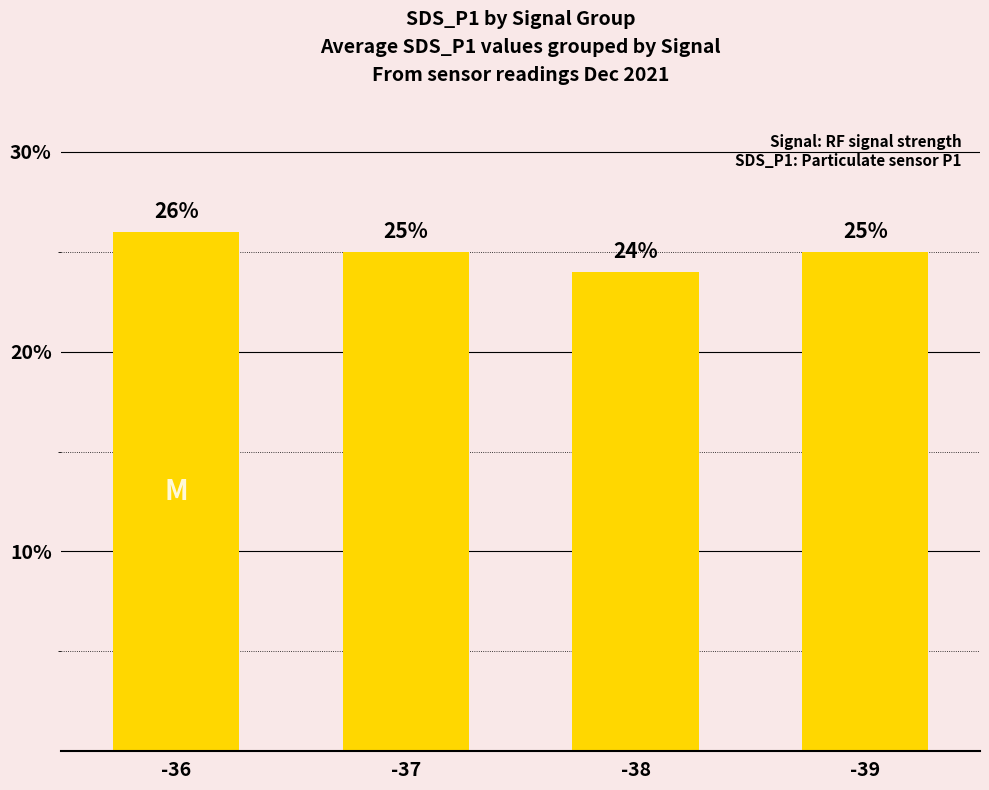

Which category has the highest value across all series?

-36